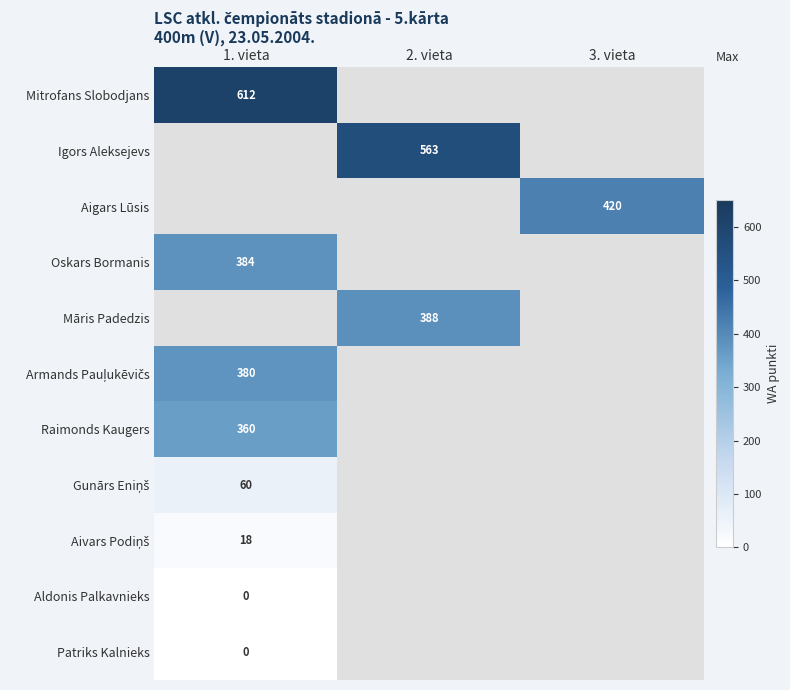

The value of Aigars Lūsis at 3. vieta is 420. True or false?

True